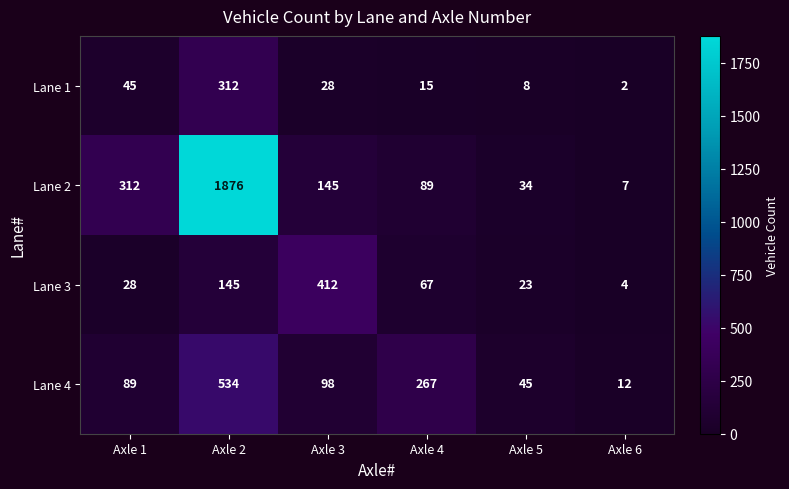

Between Axle 1 and Axle 6, which series saw the biggest shift?

Lane 2